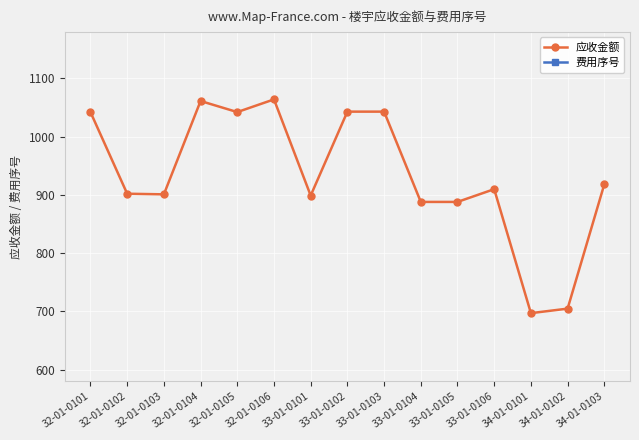

What is the label of the 8th point from the left?

33-01-0102